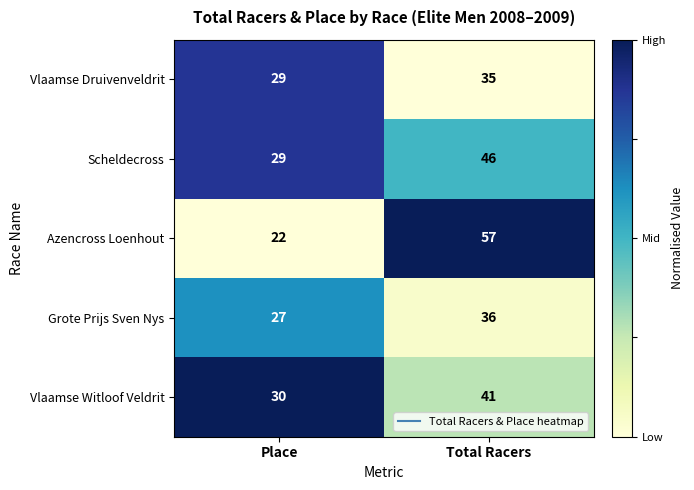

True or false: Vlaamse Witloof Veldrit has a value of 41 at Total Racers.

True